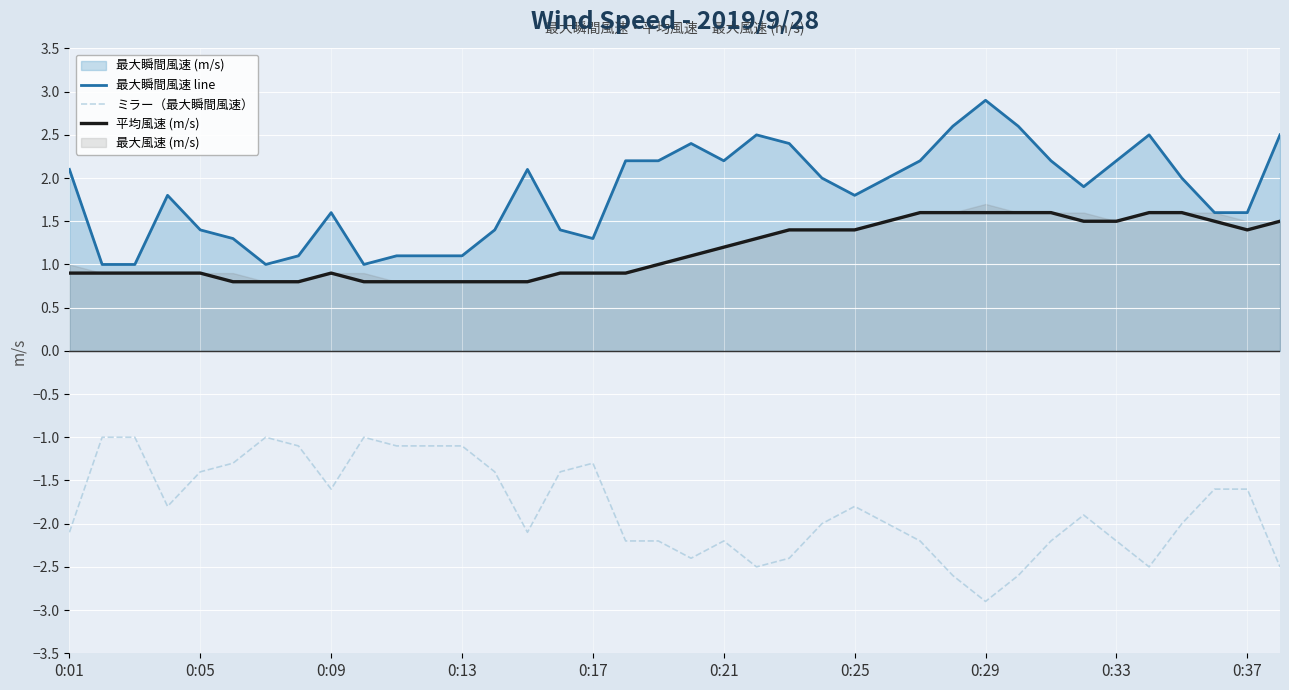

True or false: 平均風速 (m/s) and ミラー（最大瞬間風速） intersect in this chart.

False